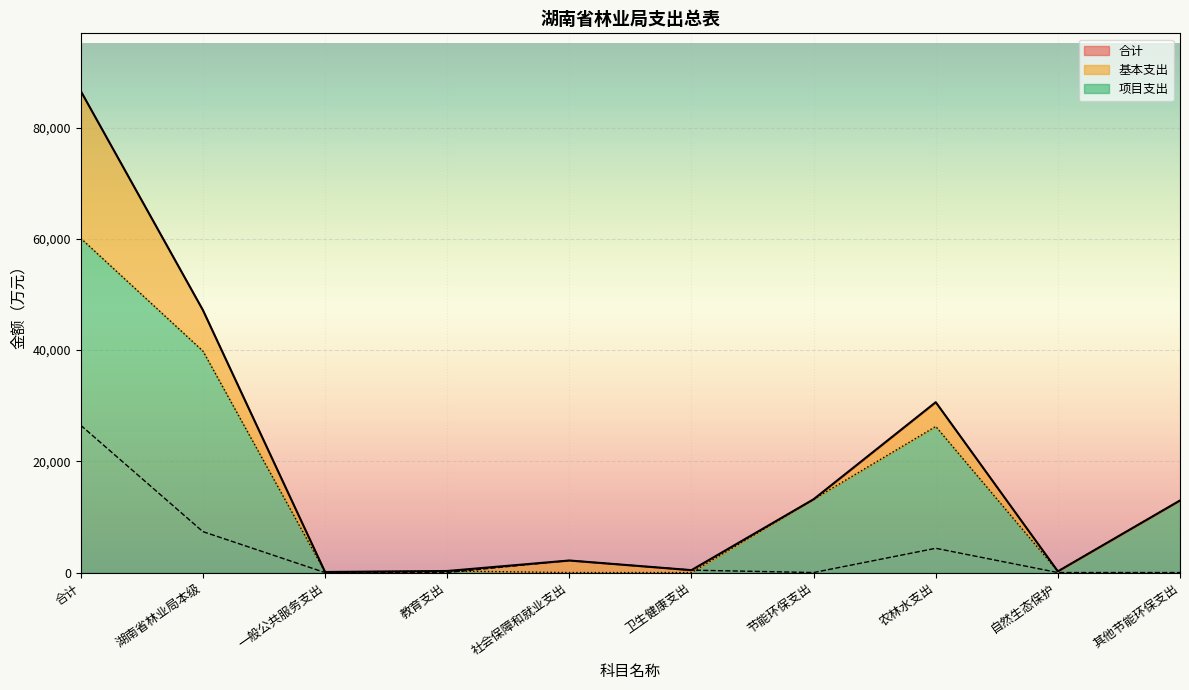

Rank the series by their average value, from lowest to highest.

基本支出, 项目支出, 合计